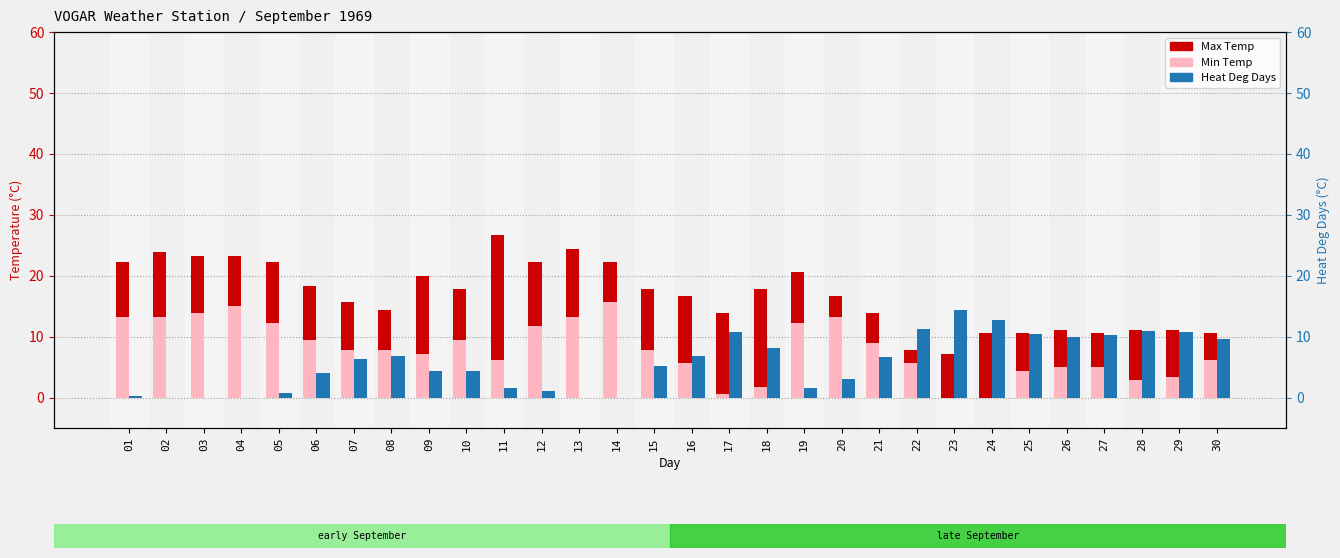

What is the difference between the second highest and second lowest values in the Heat Deg Days series?

12.7